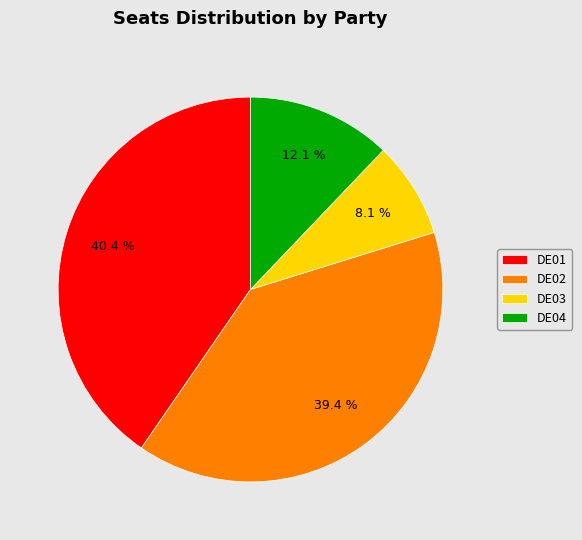

To the nearest percent, what is the difference between the DE01 and DE02 slice percentages?

1%